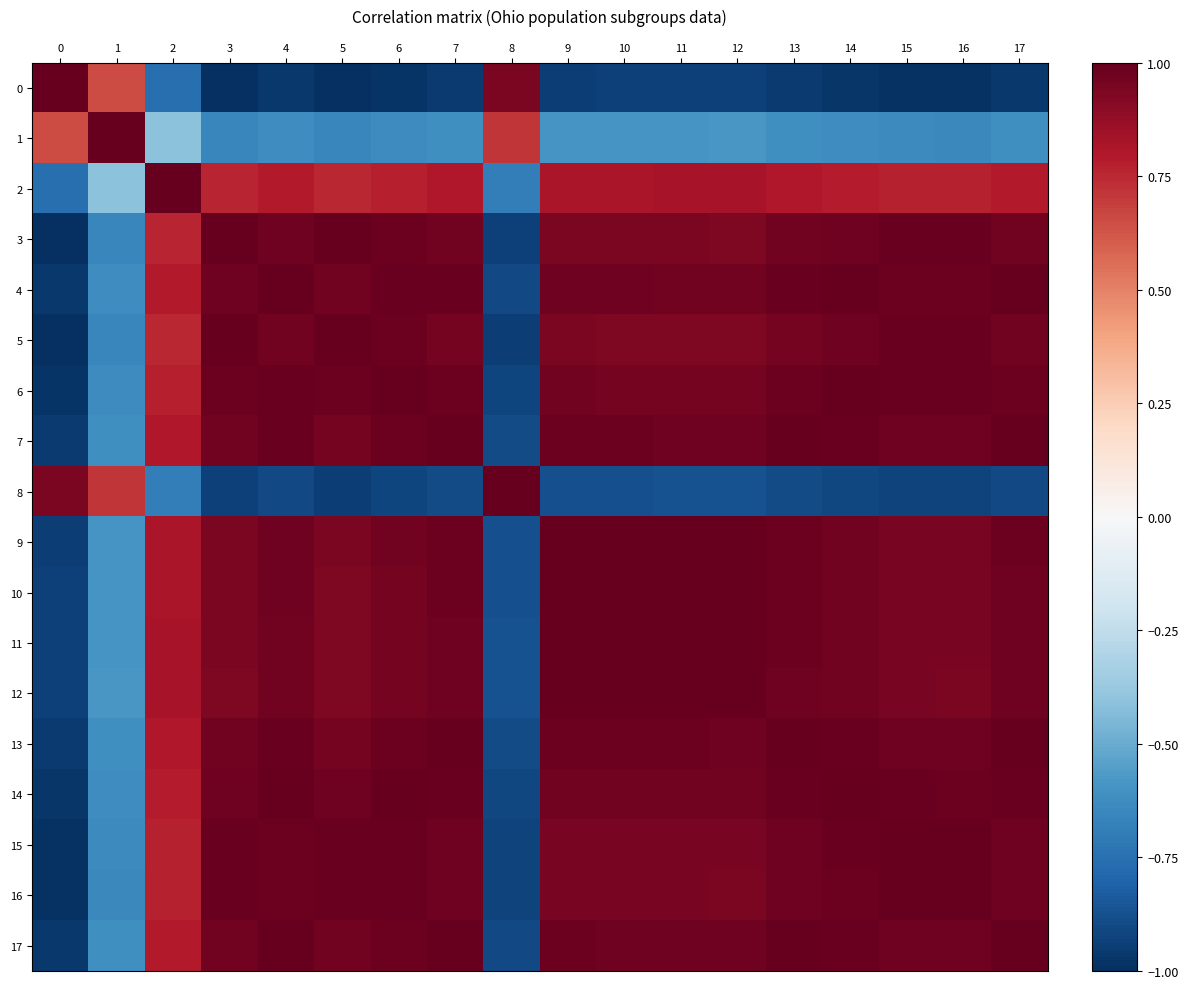

At how many categories does at least one series exceed 0?

18